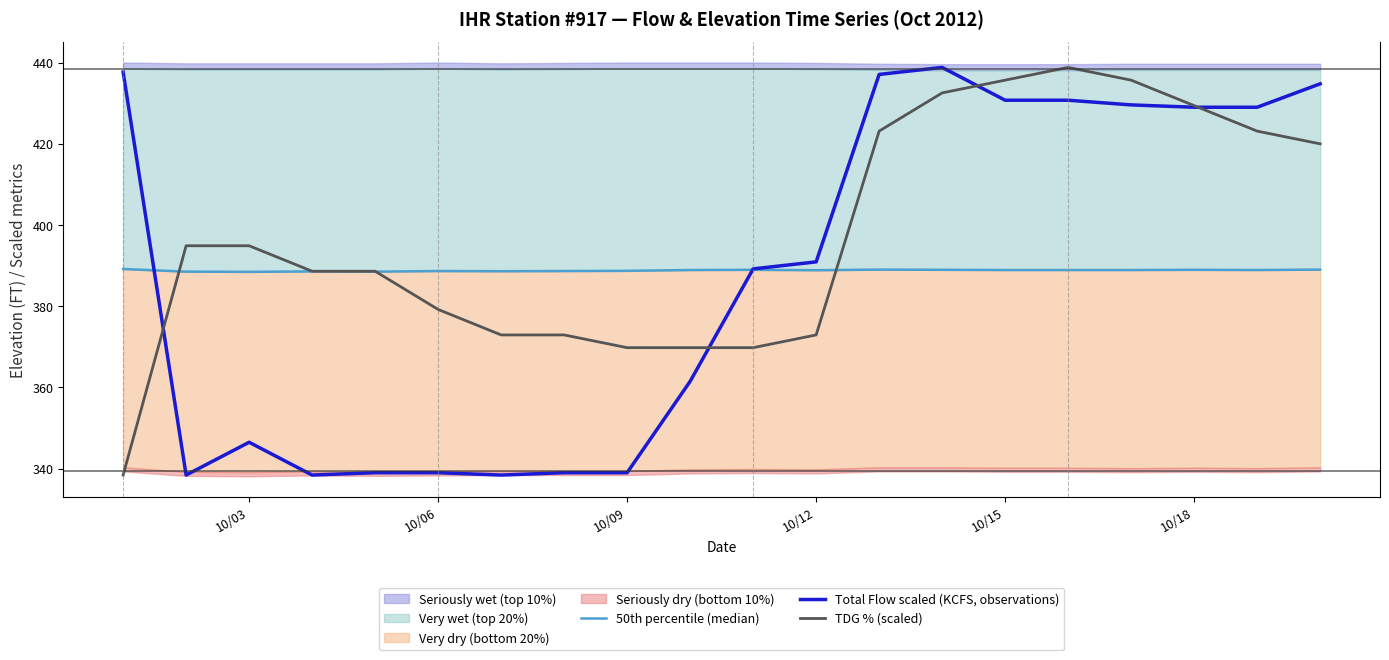

Is it true that Total Flow scaled (KCFS, observations) equals 103.4 at 10/15?

False